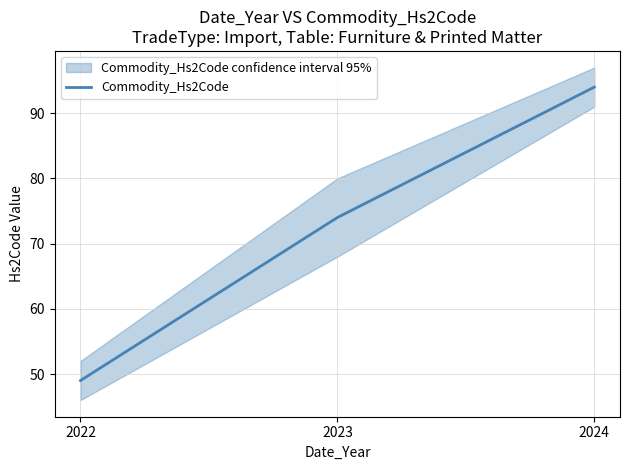

Rank the categories by value from lowest to highest.

2022, 2023, 2024